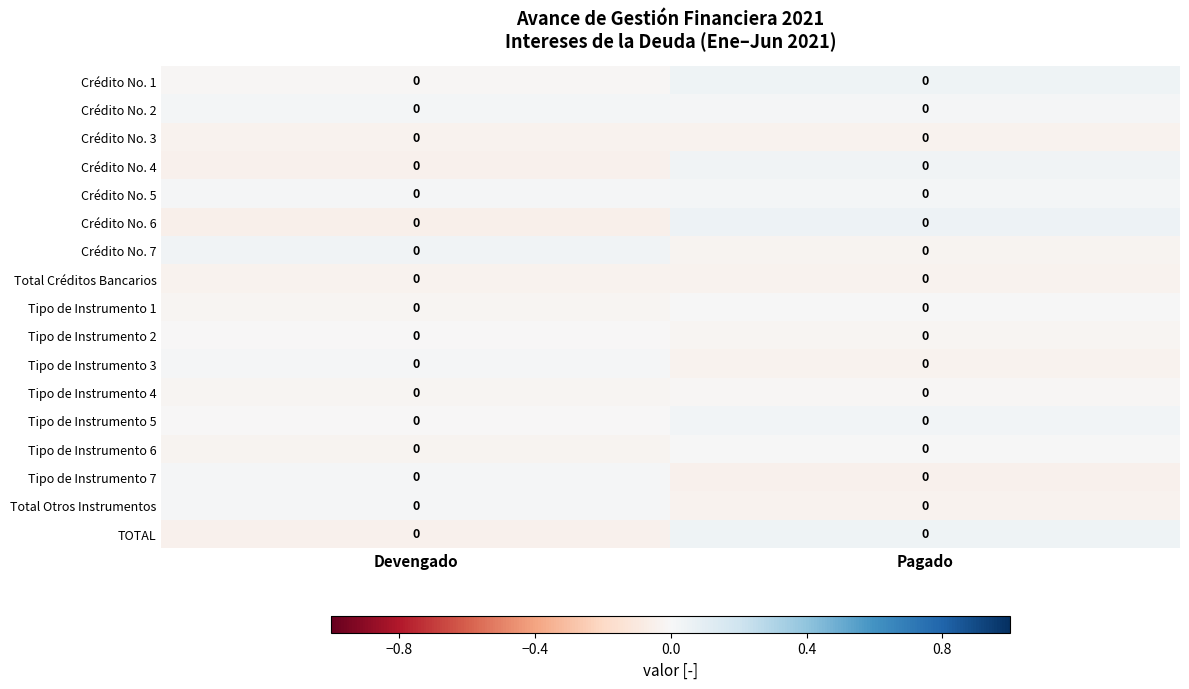

Reading left to right, transcribe all the data shown in this chart.

Crédito No. 1: Devengado=0.0	Pagado=0.0
Crédito No. 2: Devengado=0.0	Pagado=0.0
Crédito No. 3: Devengado=0.0	Pagado=0.0
Crédito No. 4: Devengado=0.0	Pagado=0.0
Crédito No. 5: Devengado=0.0	Pagado=0.0
Crédito No. 6: Devengado=0.0	Pagado=0.0
Crédito No. 7: Devengado=0.0	Pagado=0.0
Total Créditos Bancarios: Devengado=0.0	Pagado=0.0
Tipo de Instrumento 1: Devengado=0.0	Pagado=0.0
Tipo de Instrumento 2: Devengado=0.0	Pagado=0.0
Tipo de Instrumento 3: Devengado=0.0	Pagado=0.0
Tipo de Instrumento 4: Devengado=0.0	Pagado=0.0
Tipo de Instrumento 5: Devengado=0.0	Pagado=0.0
Tipo de Instrumento 6: Devengado=0.0	Pagado=0.0
Tipo de Instrumento 7: Devengado=0.0	Pagado=0.0
Total Otros Instrumentos: Devengado=0.0	Pagado=0.0
TOTAL: Devengado=0.0	Pagado=0.0